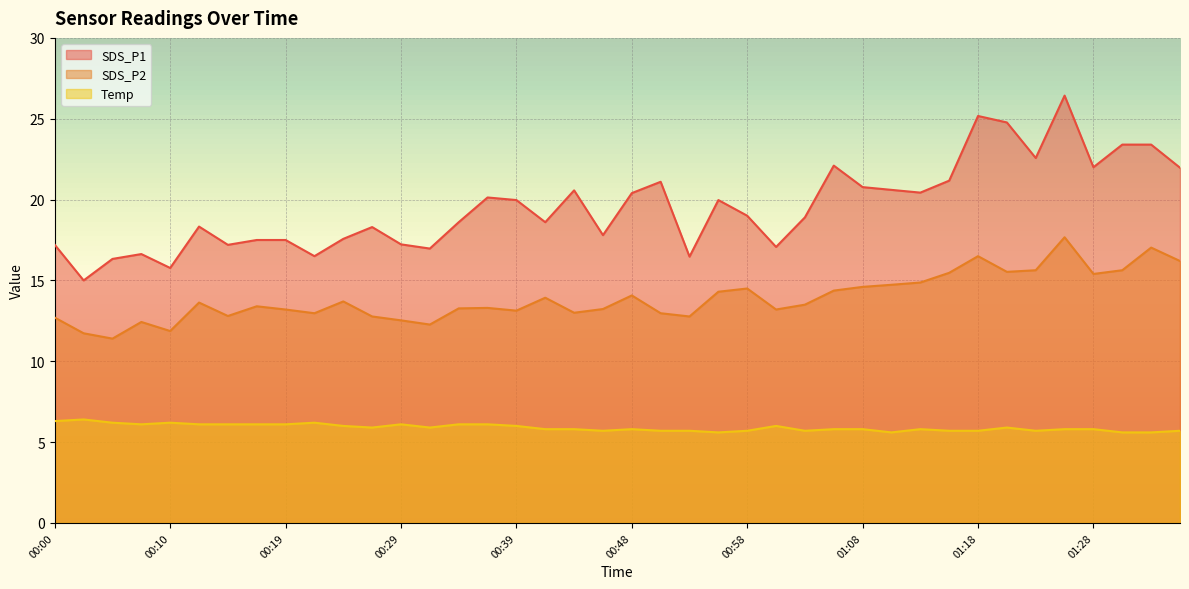

At which category does SDS_P2 reach its first local peak?

00:07